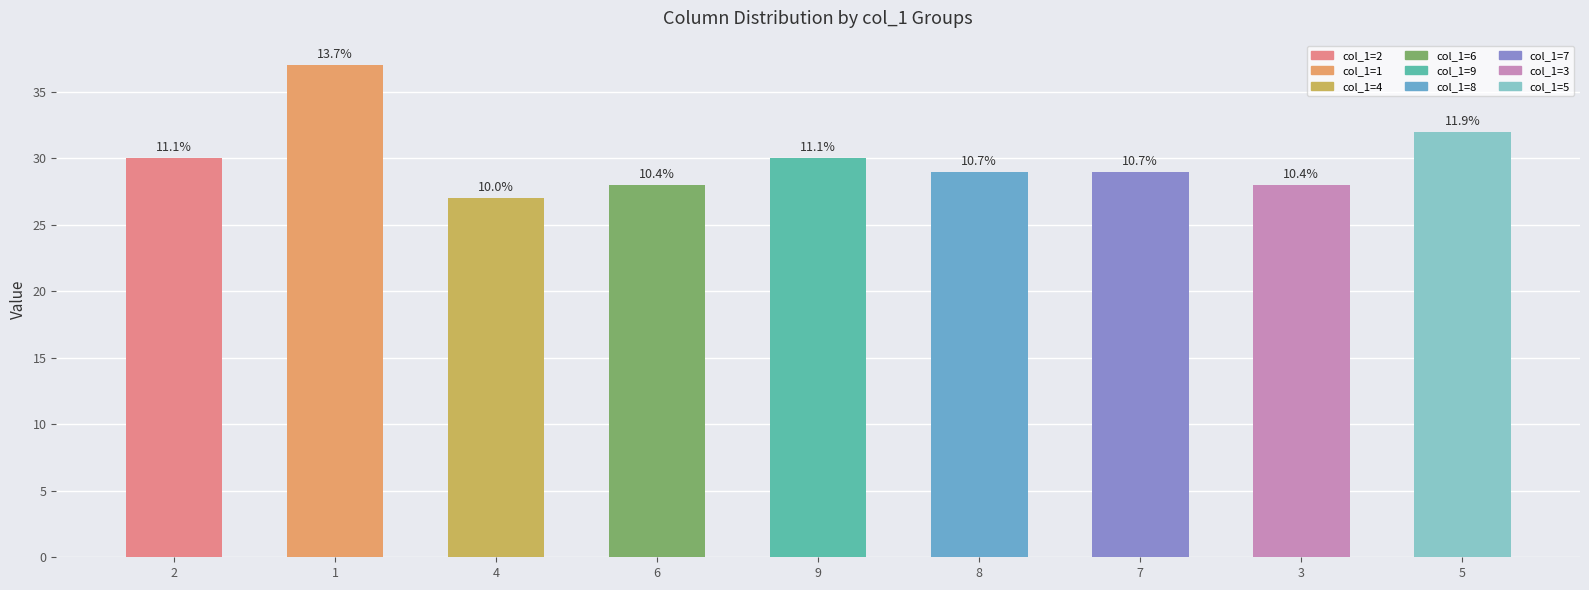

How many bars are there in total?

9